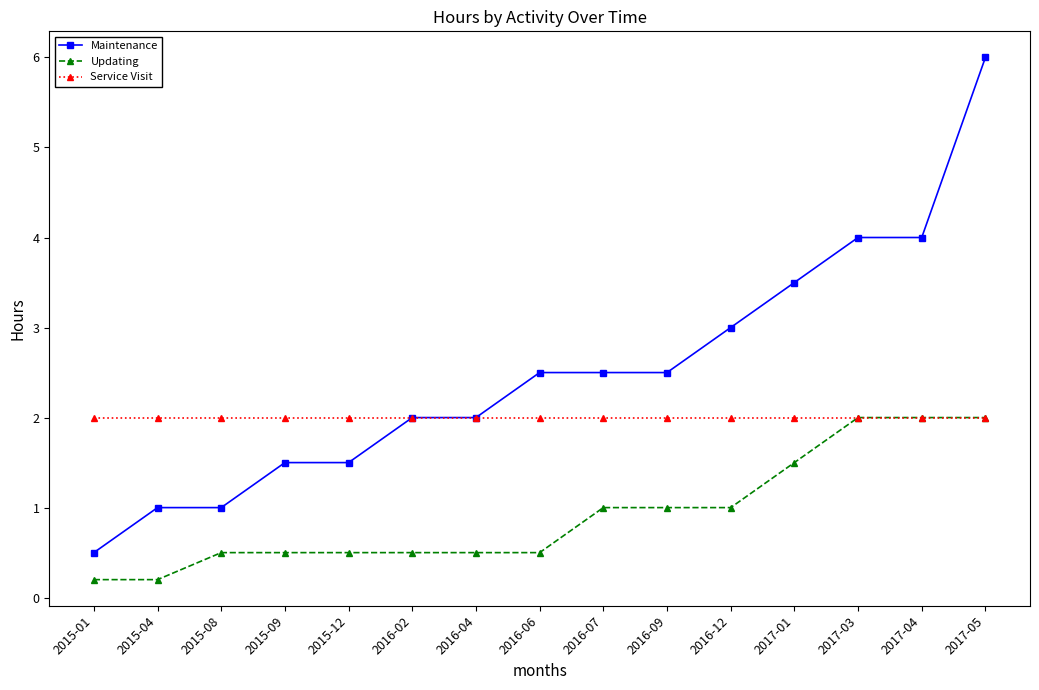

What is the minimum value for Maintenance?

0.5